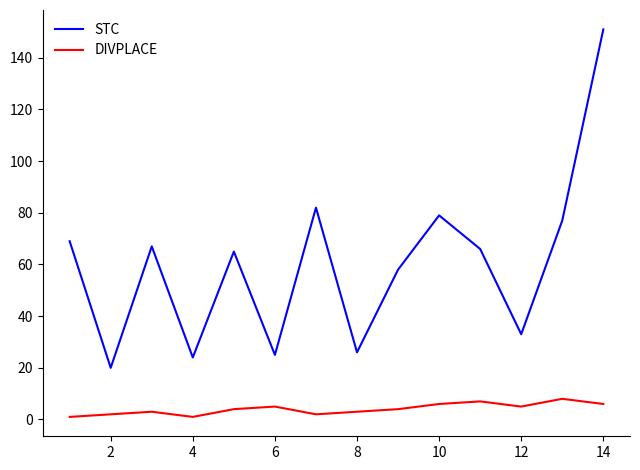

What is the sum of all STC values?

842